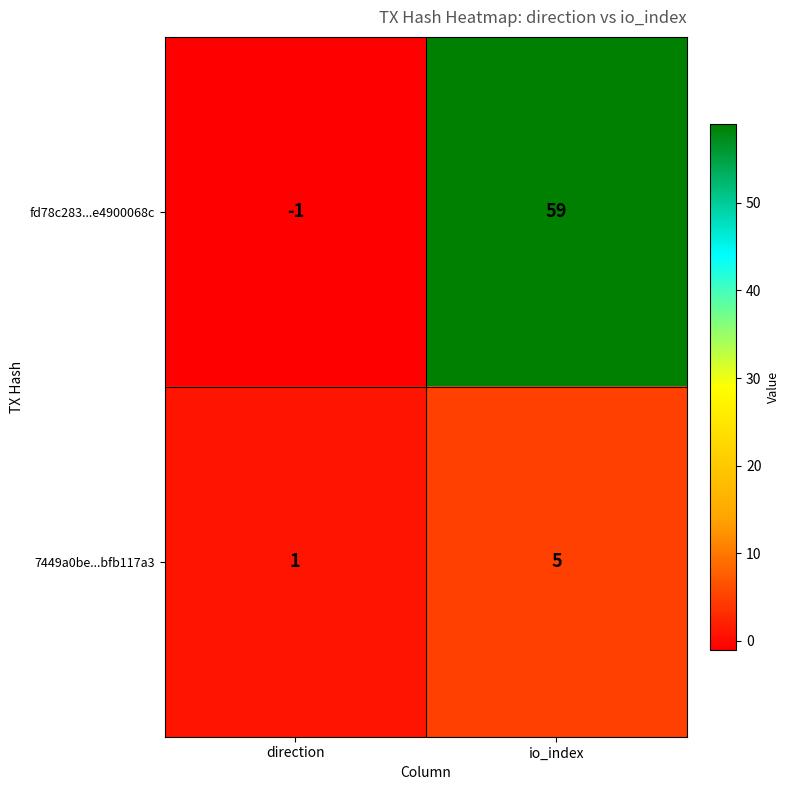

Rank the series at direction from highest to lowest value.

7449a0be...bfb117a3, fd78c283...e4900068c